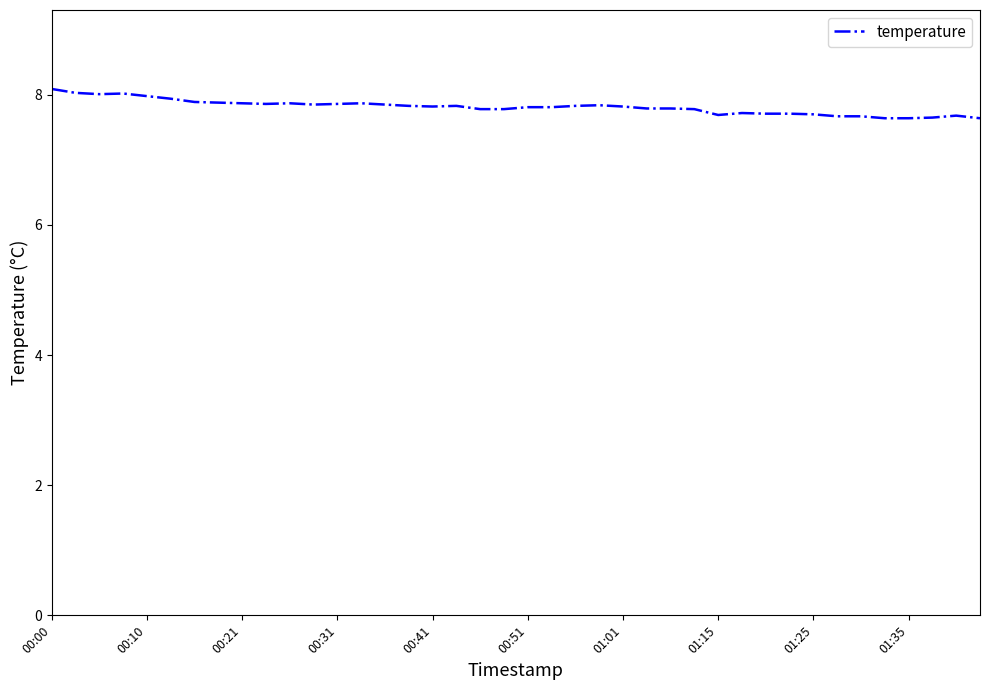

What is the minimum value shown in the chart?

7.6